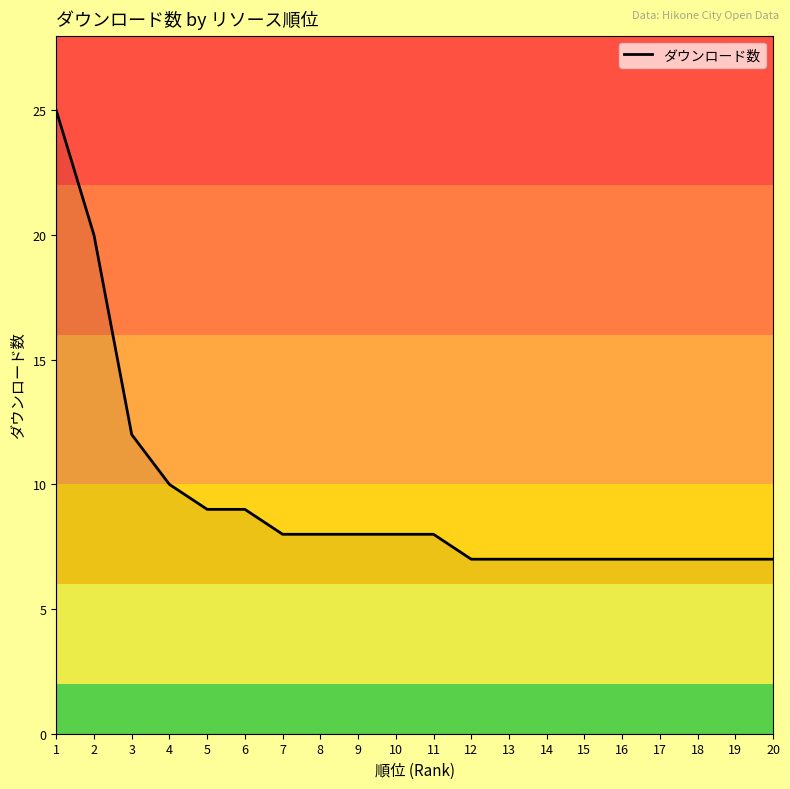

Is it true that the value at 11 is 8?

True